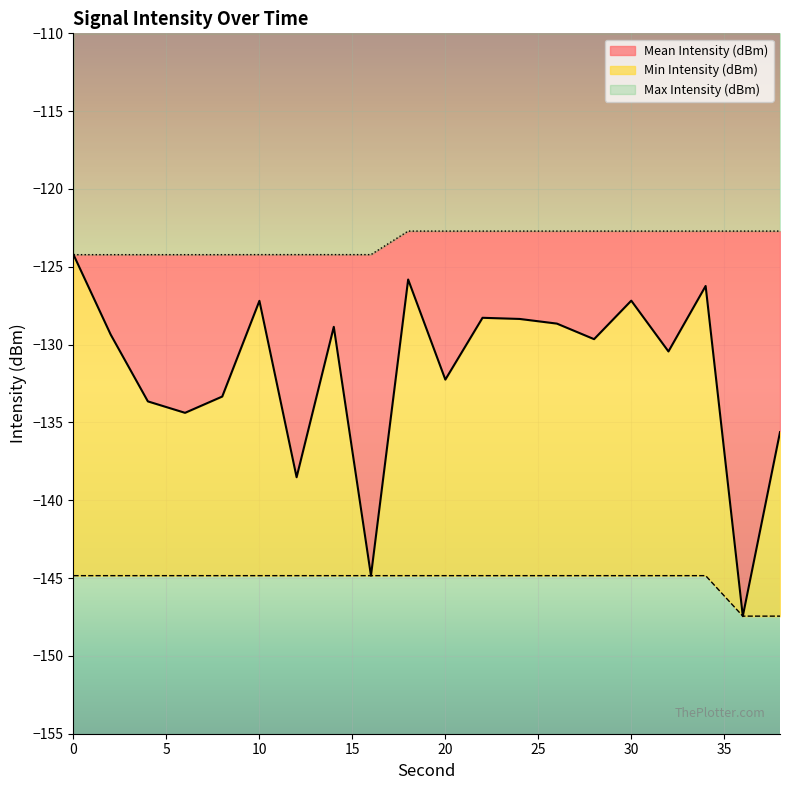

At how many categories does at least one series exceed -124?

11